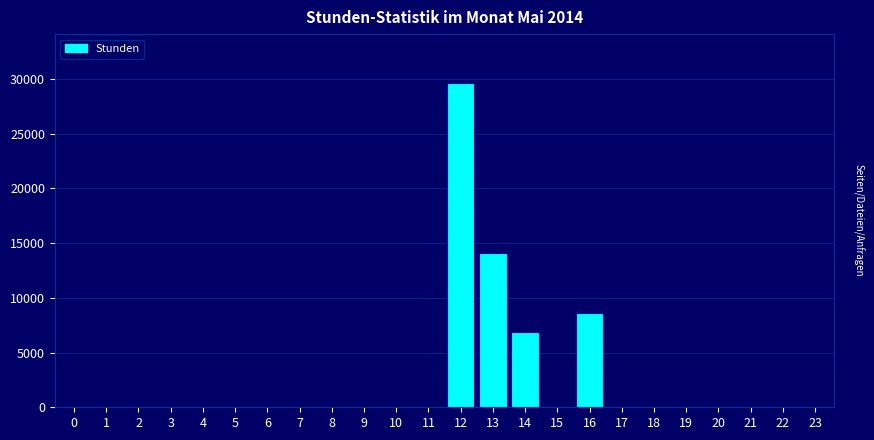

Reading left to right, extract all data points from this chart.

0=0	1=0	2=0	3=0	4=0	5=0	6=0	7=0	8=0	9=0	10=0	11=0	12=29650	13=14125	14=6900	15=0	16=8625	17=0	18=0	19=0	20=0	21=0	22=0	23=0